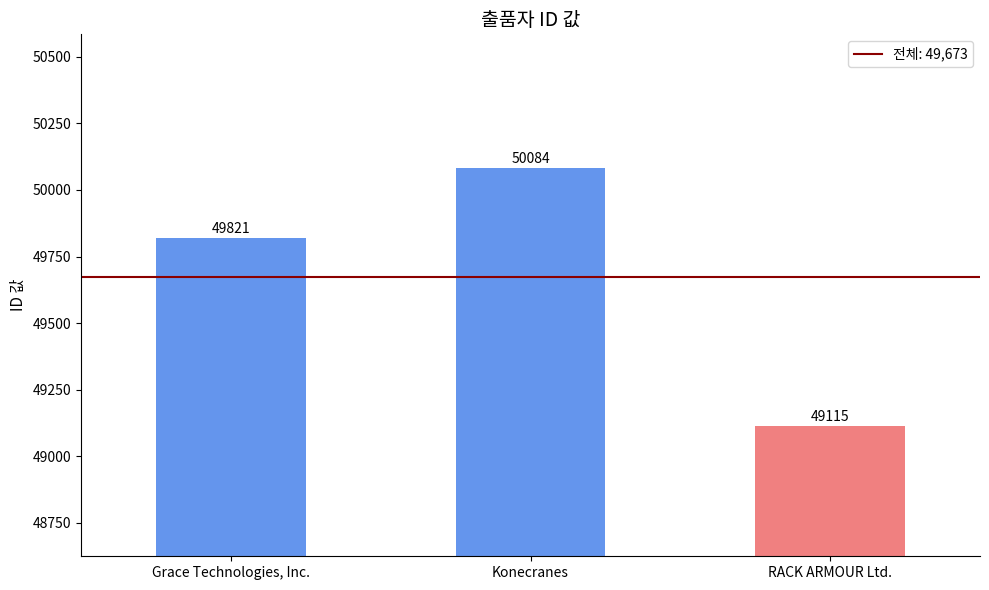

Reading left to right, transcribe all the data shown in this chart.

49821	50084	49115